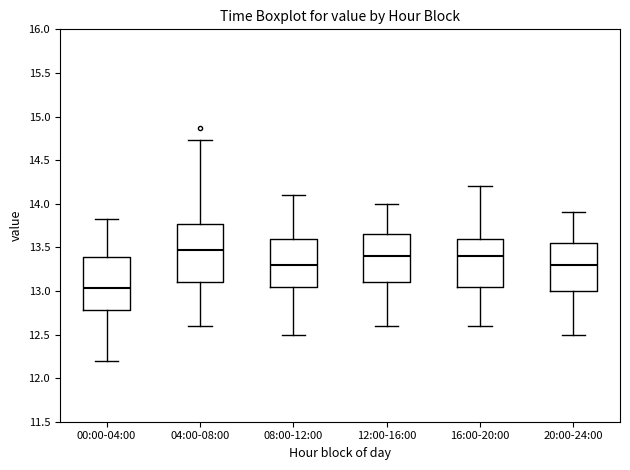

Reading left to right, transcribe this box plot: for each box, give where its median line is, the range the box spans, and where its two whiskers end, as read against the y-axis. The values are not printed on the chart, so give them approximately, as read against the axis.

00:00-04:00: median 13.05, box 12.80 to 13.40, whiskers 12.20 to 13.85
04:00-08:00: median 13.45, box 13.10 to 13.75, whiskers 12.60 to 14.75
08:00-12:00: median 13.30, box 13.05 to 13.60, whiskers 12.50 to 14.10
12:00-16:00: median 13.40, box 13.10 to 13.65, whiskers 12.60 to 14.00
16:00-20:00: median 13.40, box 13.05 to 13.60, whiskers 12.60 to 14.20
20:00-24:00: median 13.30, box 13.00 to 13.55, whiskers 12.50 to 13.90